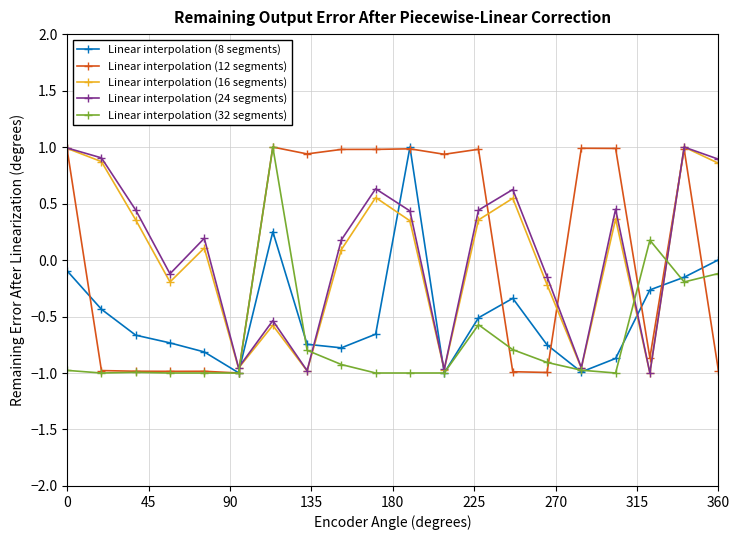

What is the maximum value shown in the chart?

1.0